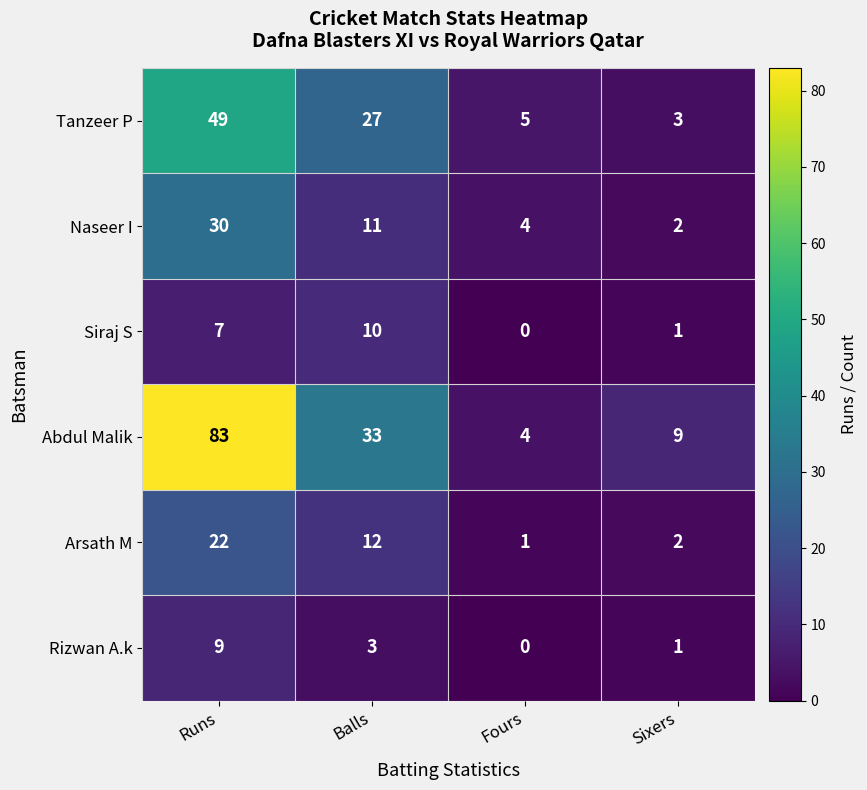

At which category is the sum across all series the highest?

Runs